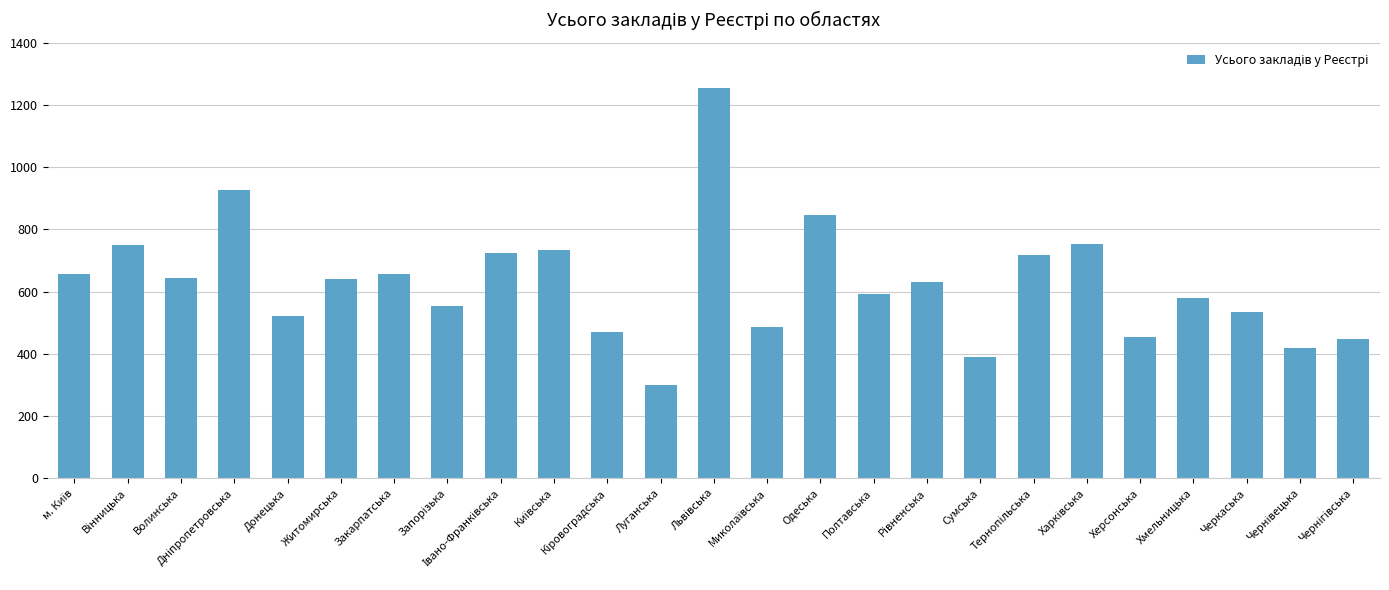

What position from the left is Хмельницька?

22